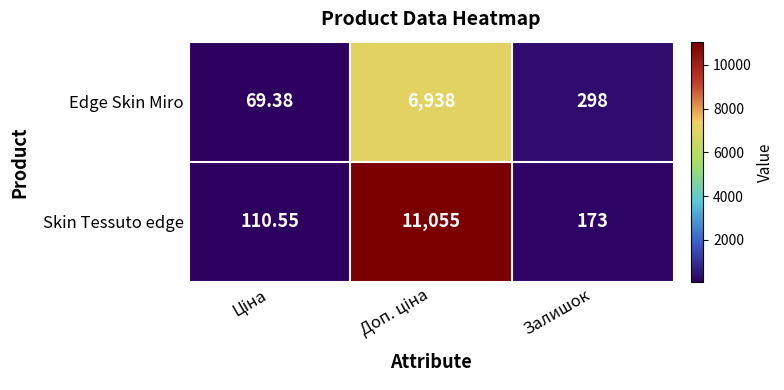

Which series has the widest spread of values?

Skin Tessuto edge